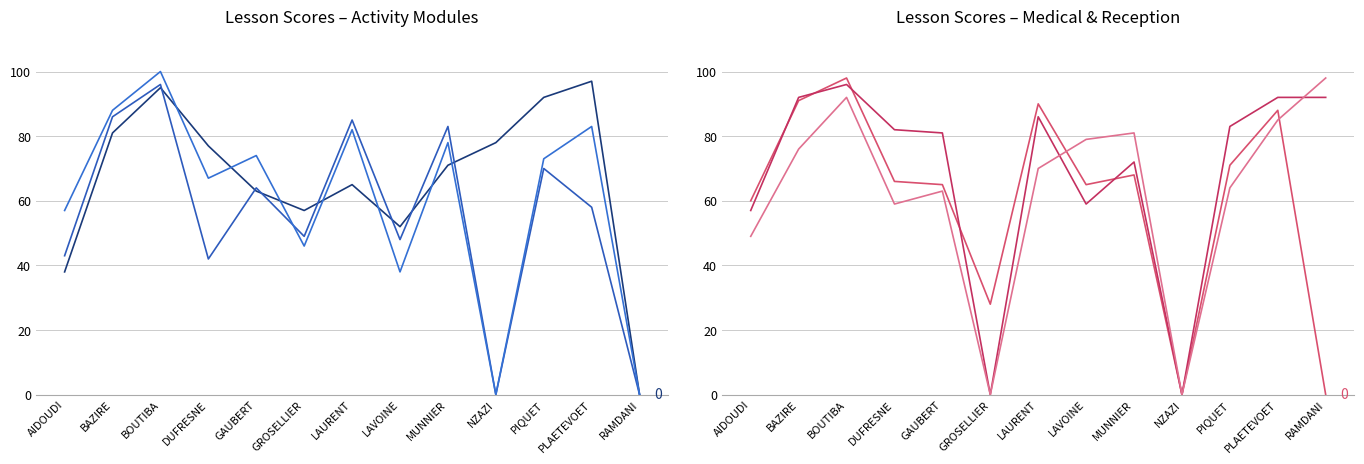

True or false: Explaining Medical Care (note /100) has more than 1 interior local peaks.

True